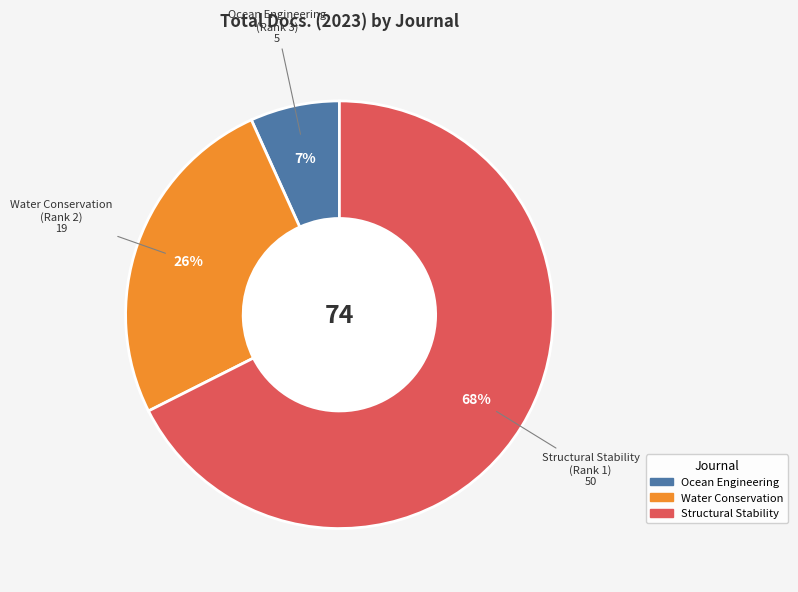

Is there any slice that represents more than half of the pie?

Yes